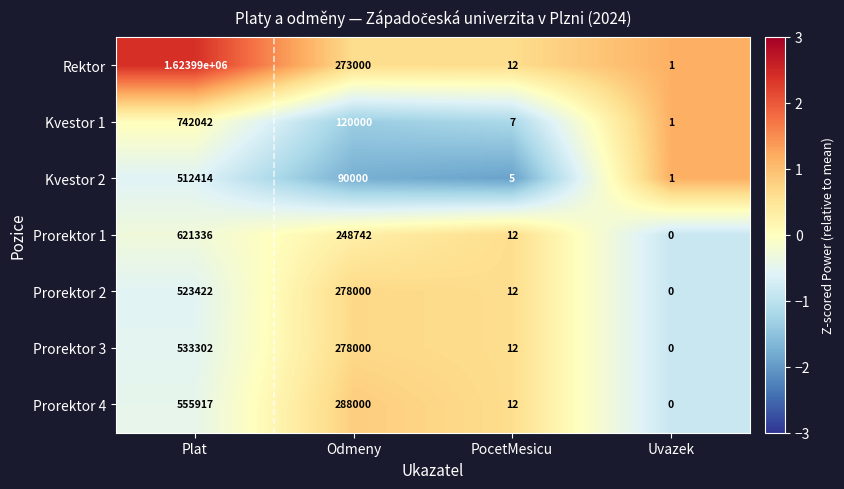

Between Plat and Odmeny, which series saw the biggest shift?

Rektor